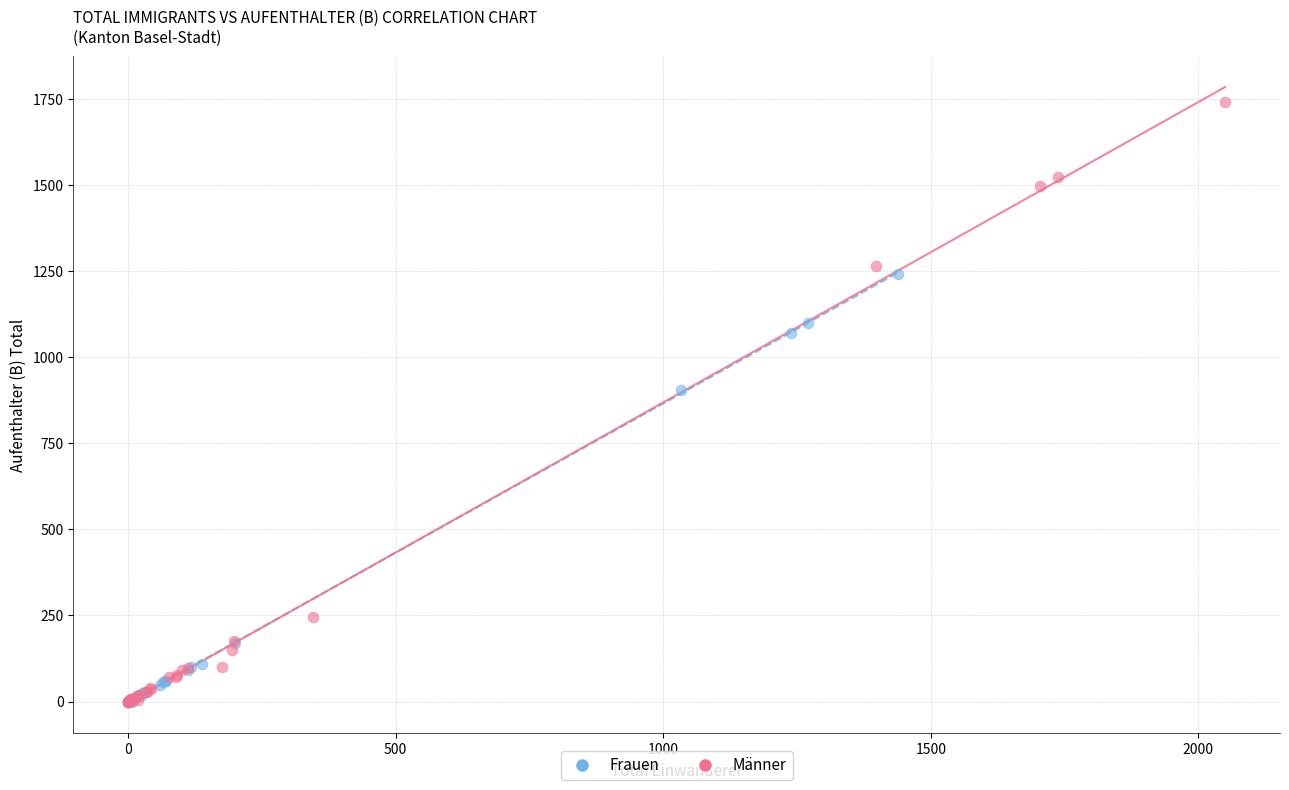

Which series has the widest spread of Y values?

Männer